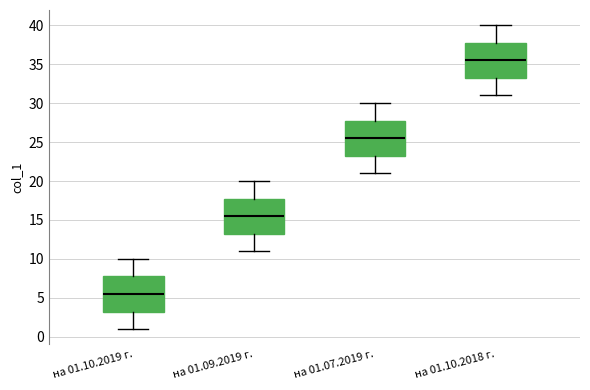

Reading left to right, read every box against the y-axis: the position of its median line, the range the box covers, and the ends of its whiskers. The values are not printed on the chart, so give them approximately, as read against the axis.

на 01.10.2019 г.: median 5.5, box 3.5 to 8.0, whiskers 1.0 to 10.0
на 01.09.2019 г.: median 15.5, box 13.5 to 18.0, whiskers 11.0 to 20.0
на 01.07.2019 г.: median 25.5, box 23.5 to 28.0, whiskers 21.0 to 30.0
на 01.10.2018 г.: median 35.5, box 33.5 to 38.0, whiskers 31.0 to 40.0